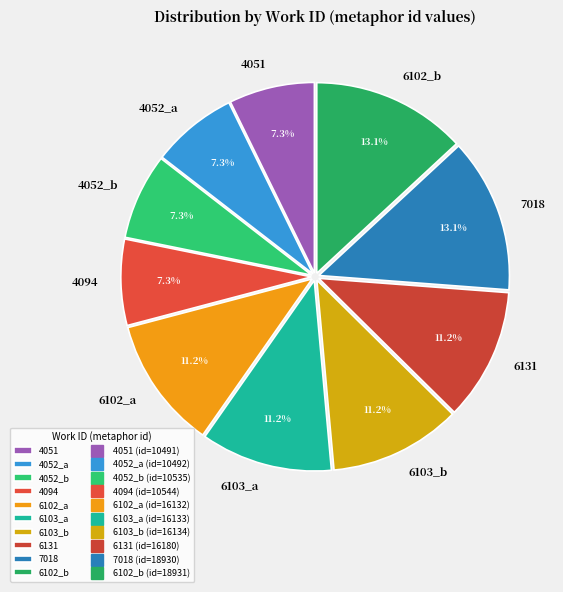

What percentage is the 4094 slice, to the nearest percent?

7%